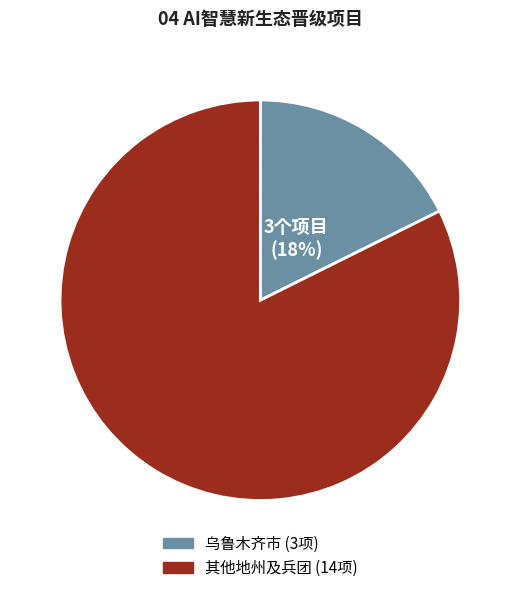

To the nearest percent, what is the average slice percentage?

50%